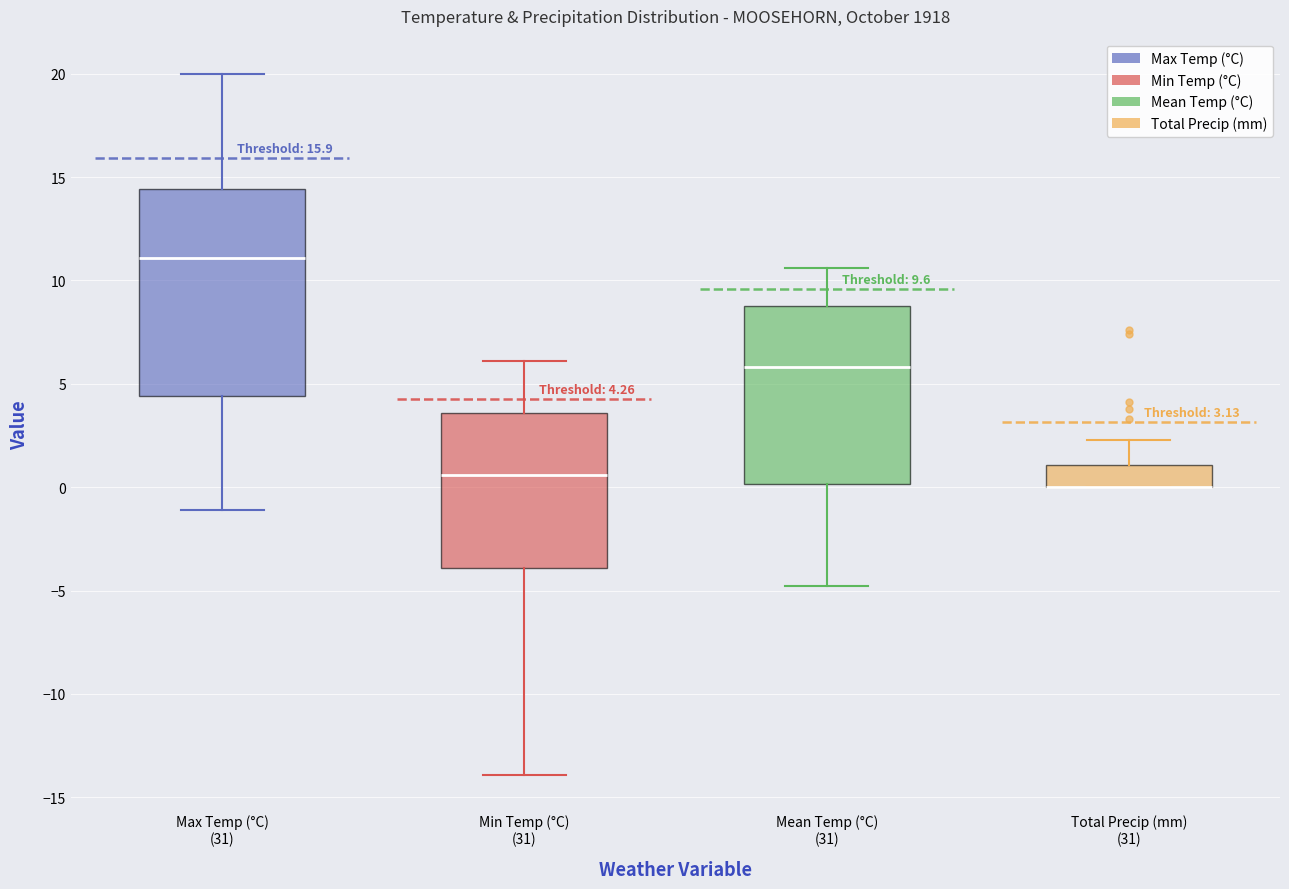

Comparing the boxes themselves (not the whiskers), which one is the tallest?

Max Temp (°C) (31)